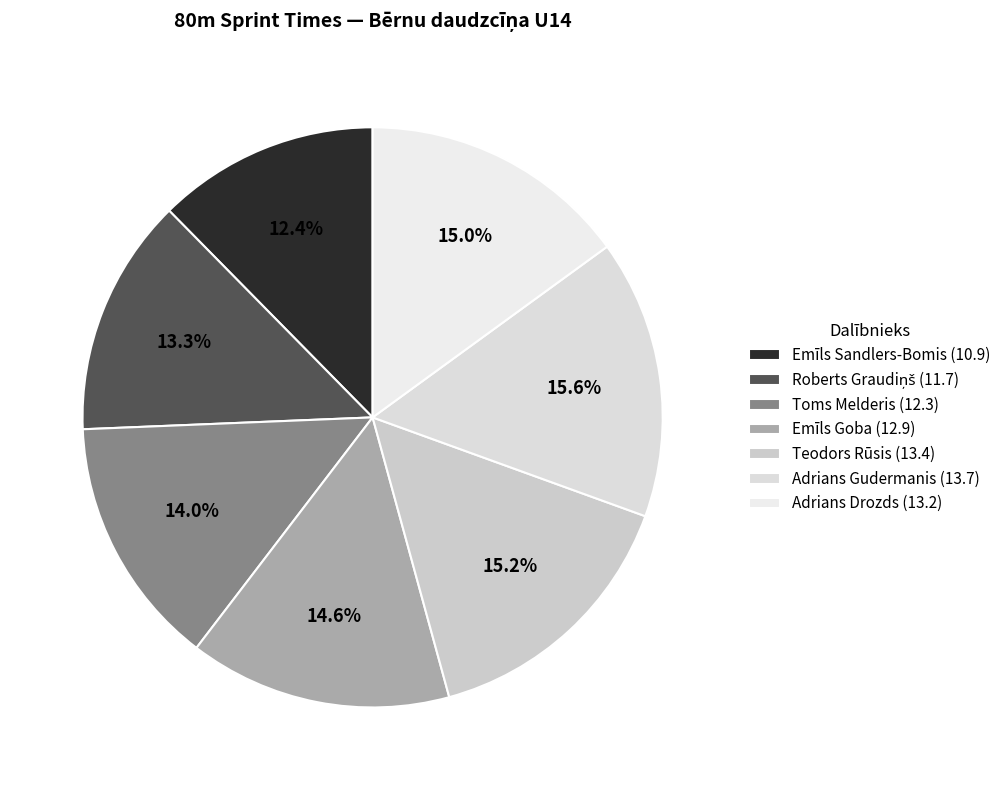

The Emīls Sandlers-Bomis (10.9) slice represents 1% of the pie. True or false?

False